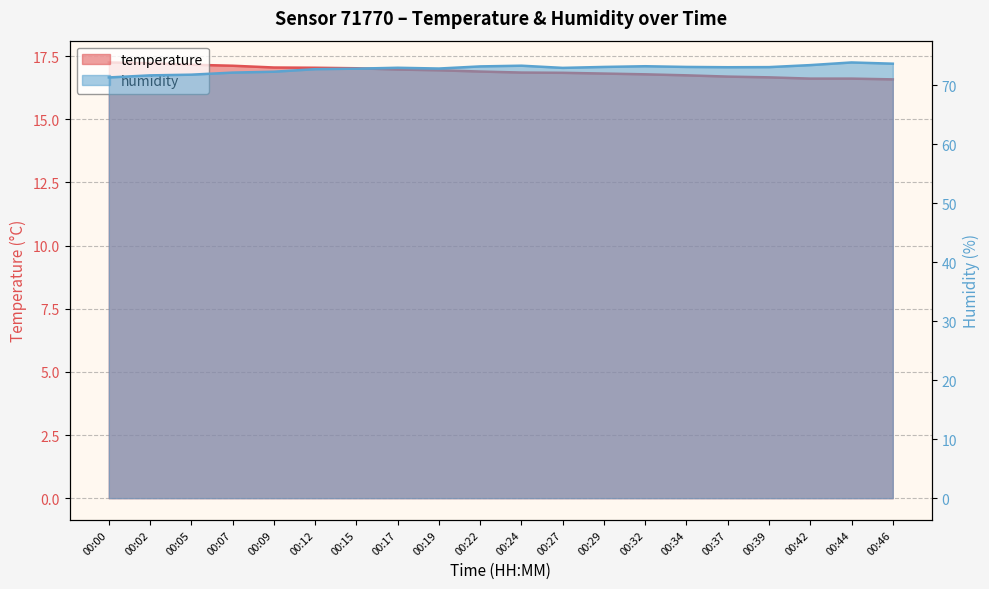

The value of temperature at 00:17 is 9.0. True or false?

False